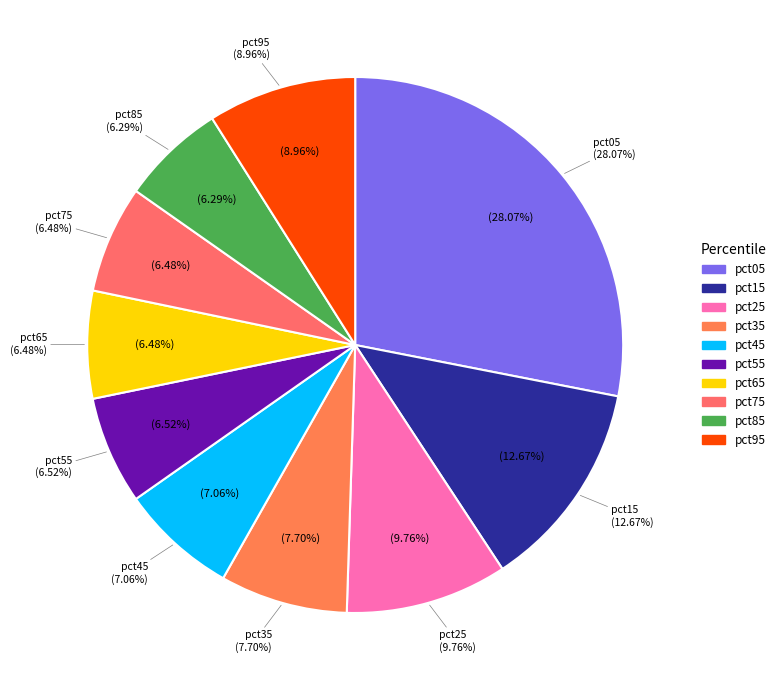

To the nearest percent, what portion does pct65 represent?

6%